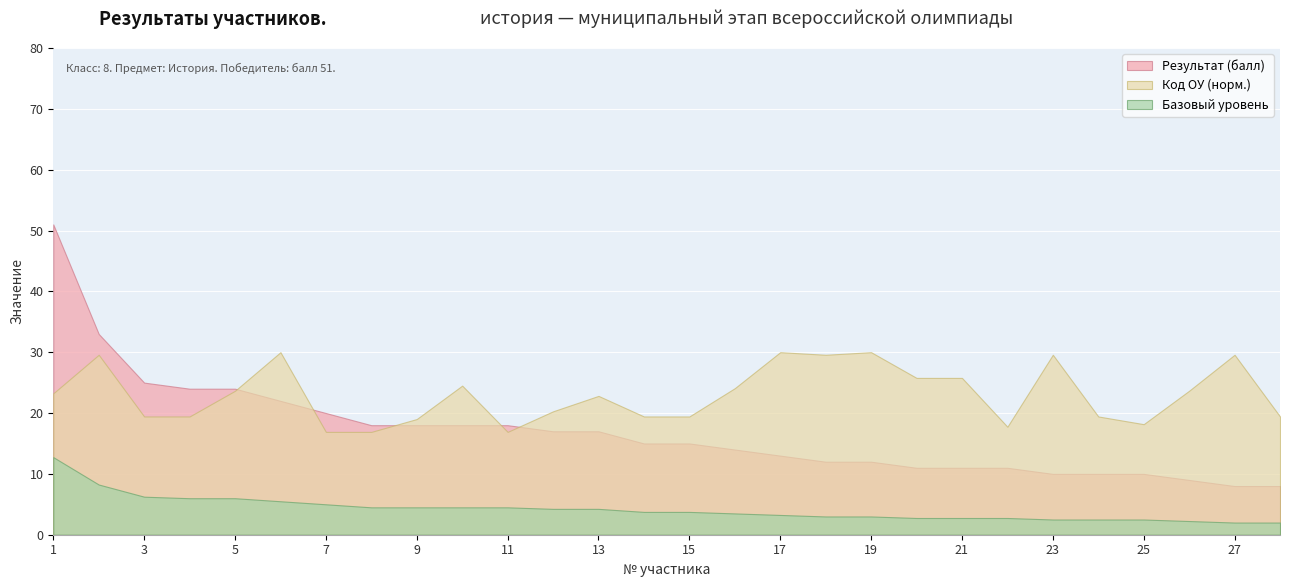

True or false: Результат (балл) and Базовый уровень intersect in this chart.

False